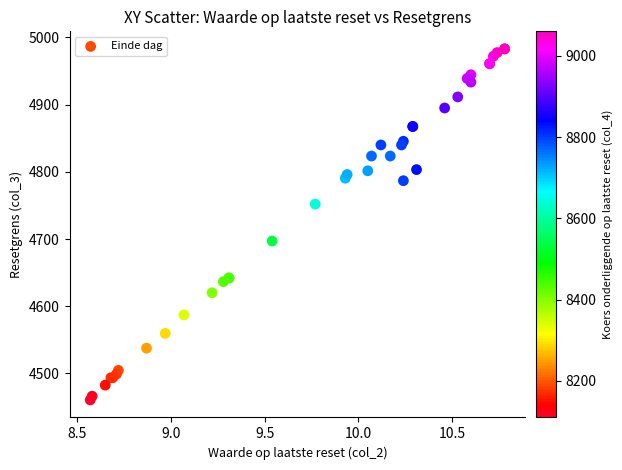

What Y value in the scatter plot is closest to 4721?

4697.0